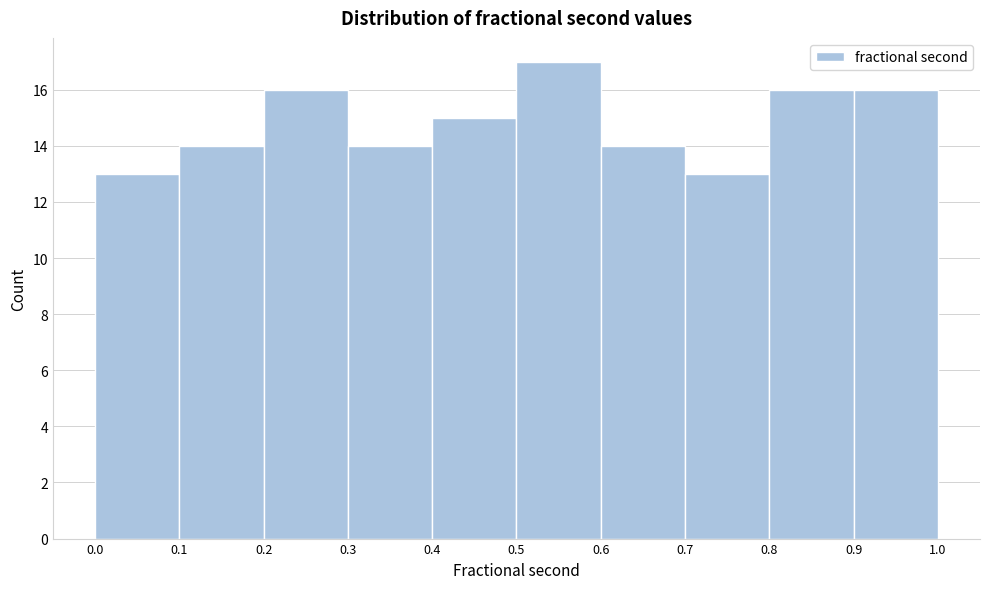

Reading left to right, list every bar in this chart as the range it spans on the x-axis followed by its height. The values are not printed on the chart, so give them approximately, as read against the axis.

0.0 to 0.1: 13
0.1 to 0.2: 14
0.2 to 0.3: 16
0.3 to 0.4: 14
0.4 to 0.5: 15
0.5 to 0.6: 17
0.6 to 0.7: 14
0.7 to 0.8: 13
0.8 to 0.9: 16
0.9 to 1.0: 16